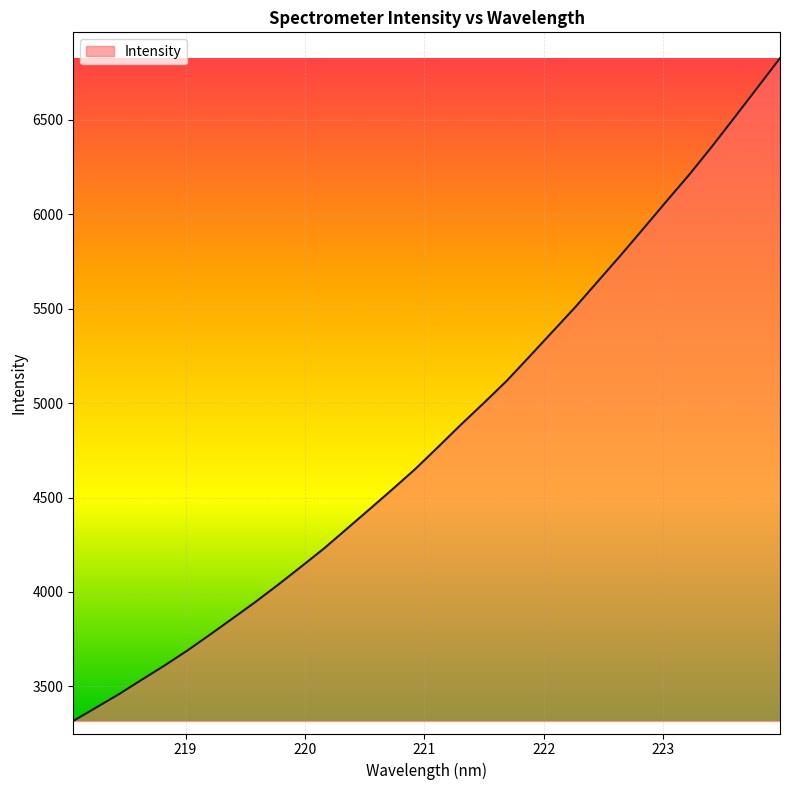

What is the difference between the maximum and minimum values?

3508.4